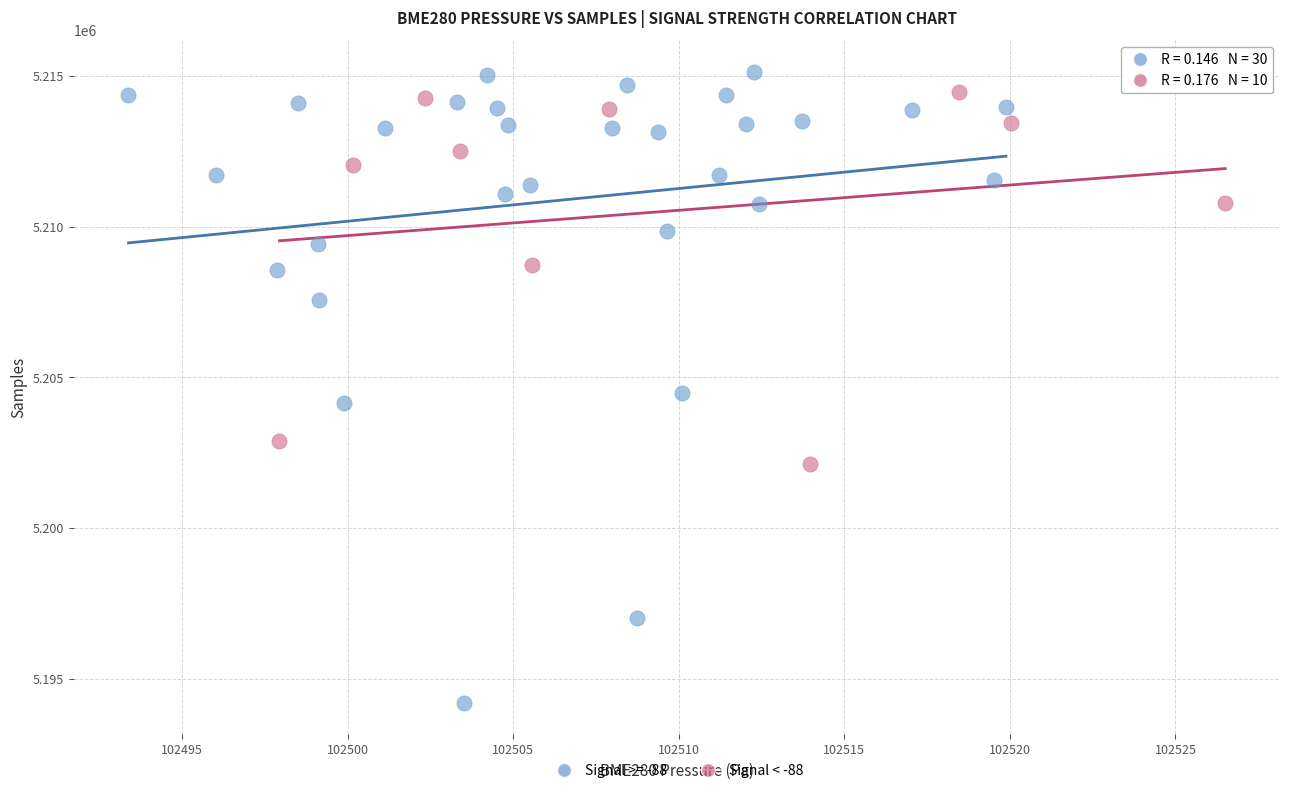

Which series has the widest spread of Y values?

Signal >= -88